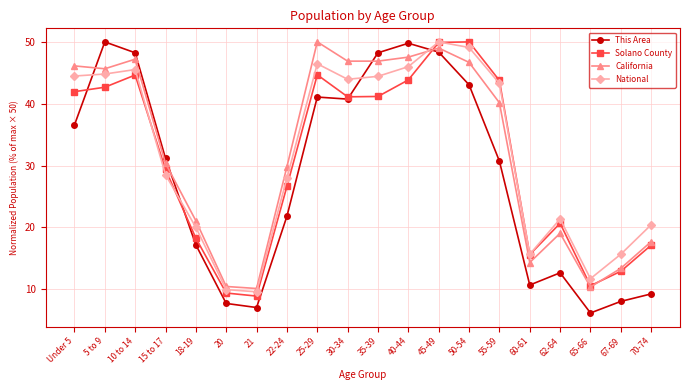

What is the difference between the highest and lowest values at 62-64?

8.7